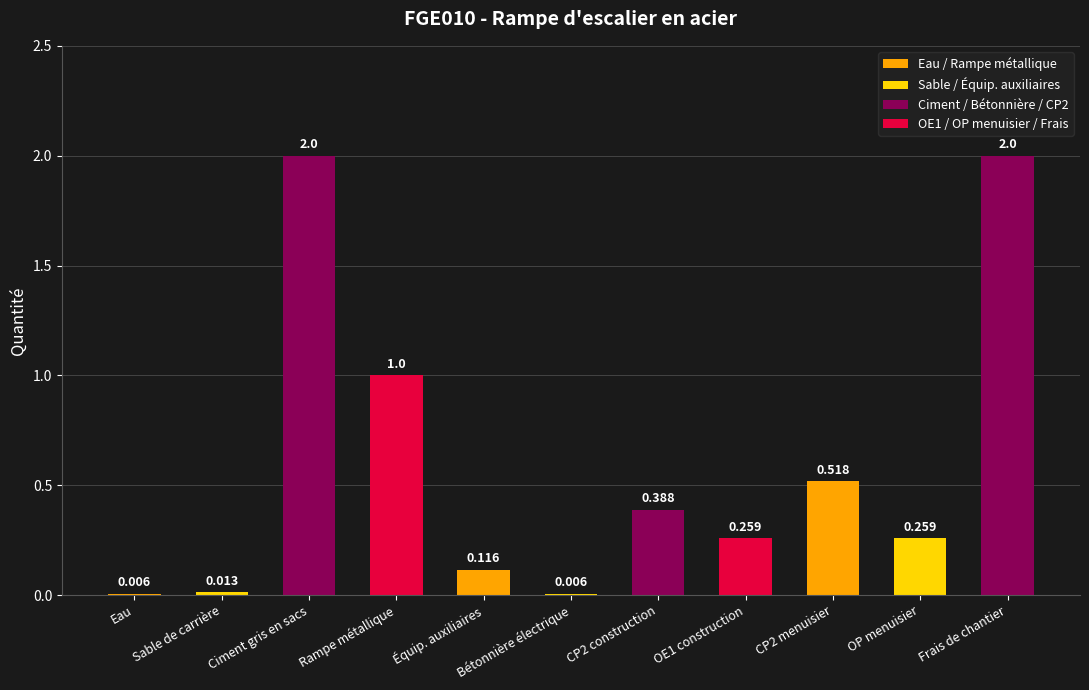

What is the change in value from Équip. auxiliaires to Bétonnière électrique?

-0.1